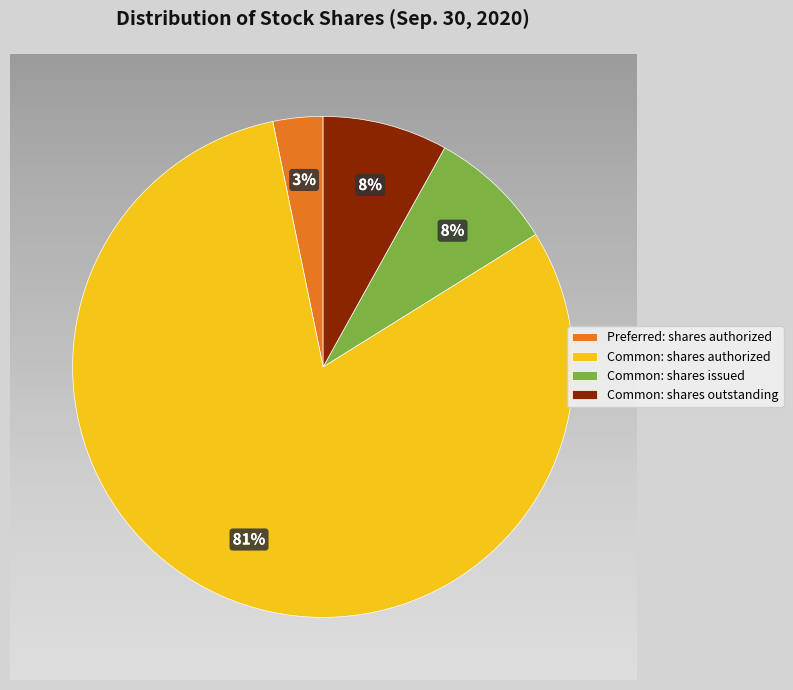

How many segments does this pie chart have?

4